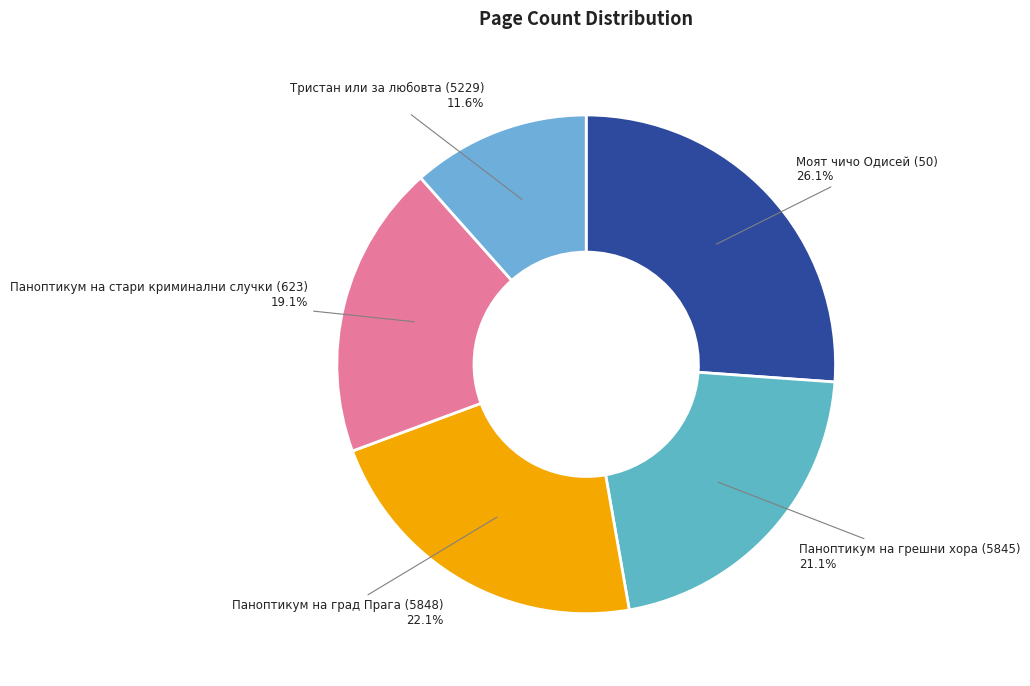

Which slice is the largest?

Моят чичо Одисей (50)